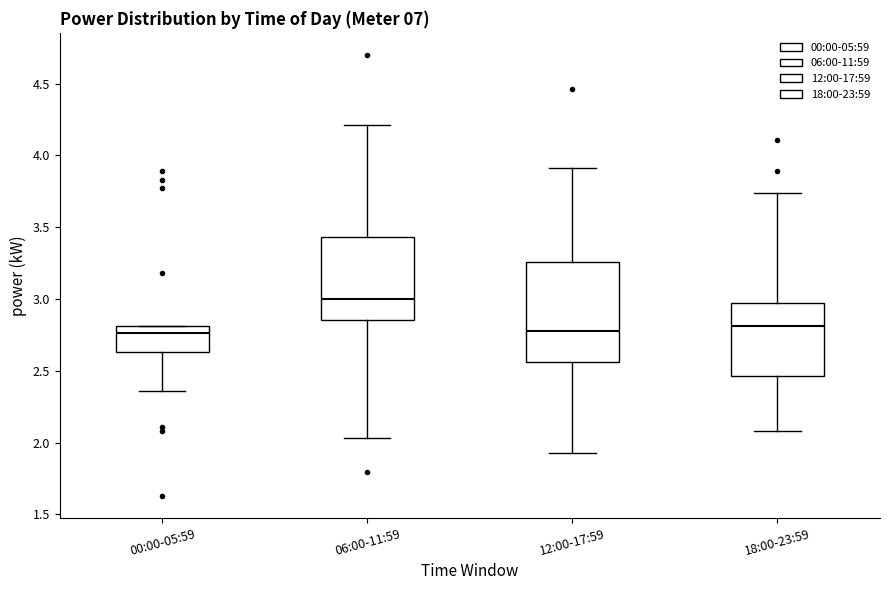

Reading left to right, transcribe this box plot: for each box, give where its median line is, the range the box spans, and where its two whiskers end, as read against the y-axis. The values are not printed on the chart, so give them approximately, as read against the axis.

00:00-05:59: median 2.75, box 2.65 to 2.80, whiskers 2.35 to 2.80
06:00-11:59: median 3.00, box 2.85 to 3.45, whiskers 2.05 to 4.20
12:00-17:59: median 2.80, box 2.55 to 3.25, whiskers 1.95 to 3.90
18:00-23:59: median 2.80, box 2.45 to 2.95, whiskers 2.10 to 3.75